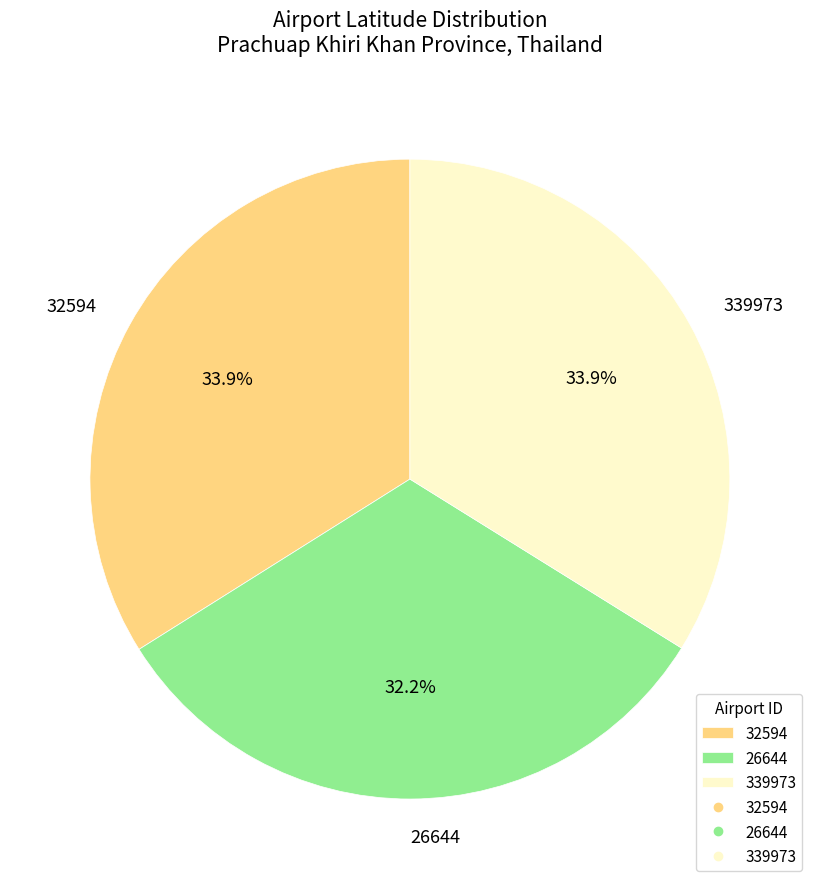

How many segments does this pie chart have?

3